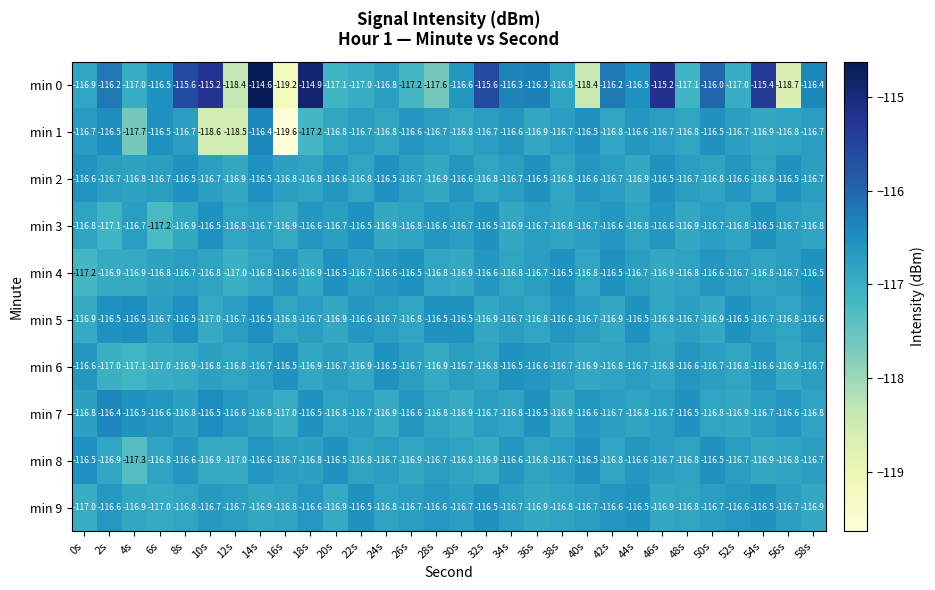

What is the minimum value shown in the chart?

-119.6